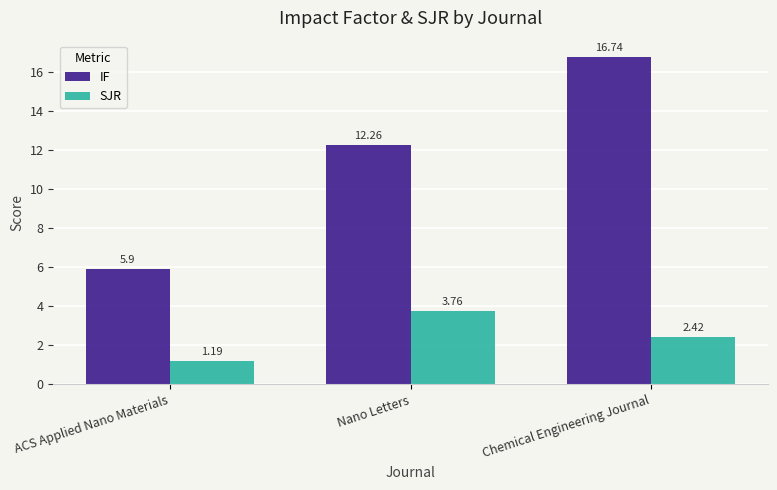

At ACS Applied Nano Materials, list the series in order from smallest to largest.

SJR, IF